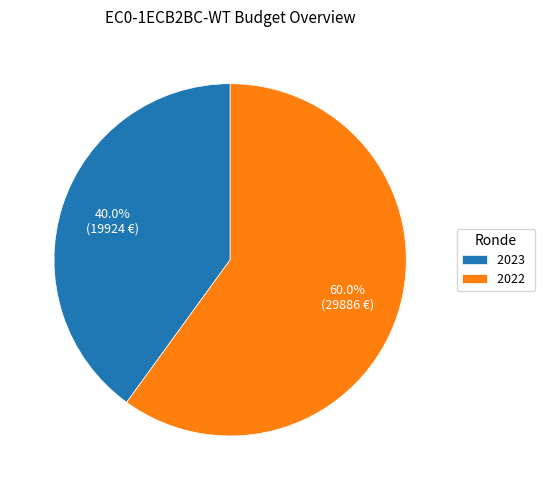

Is there a majority slice in this chart?

Yes